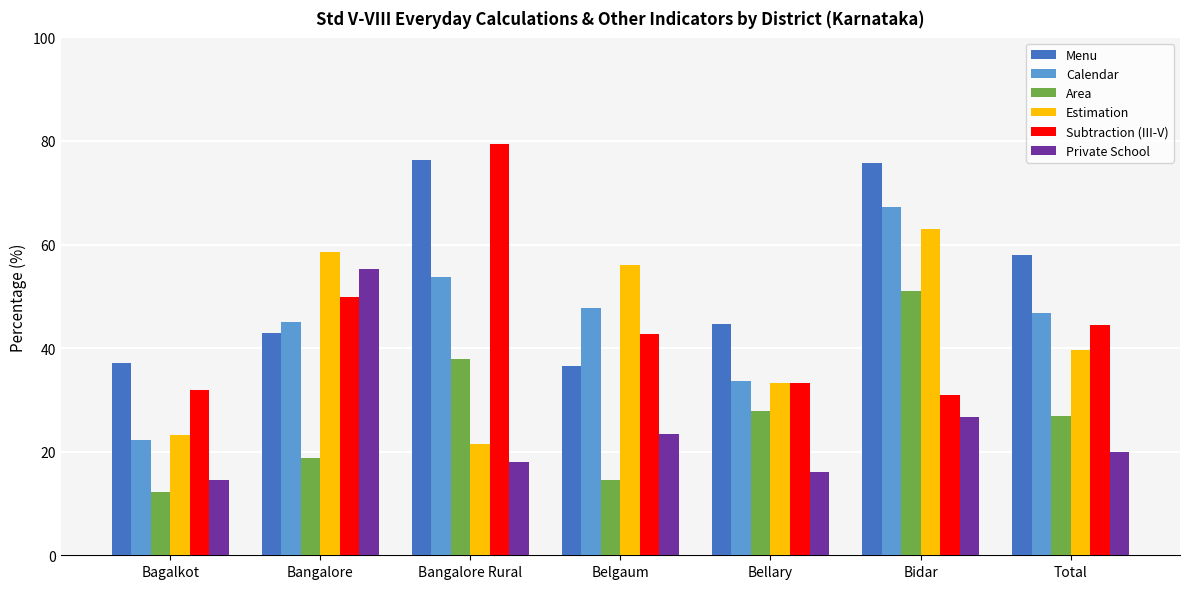

Read the Calendar value at Bangalore.

45.1